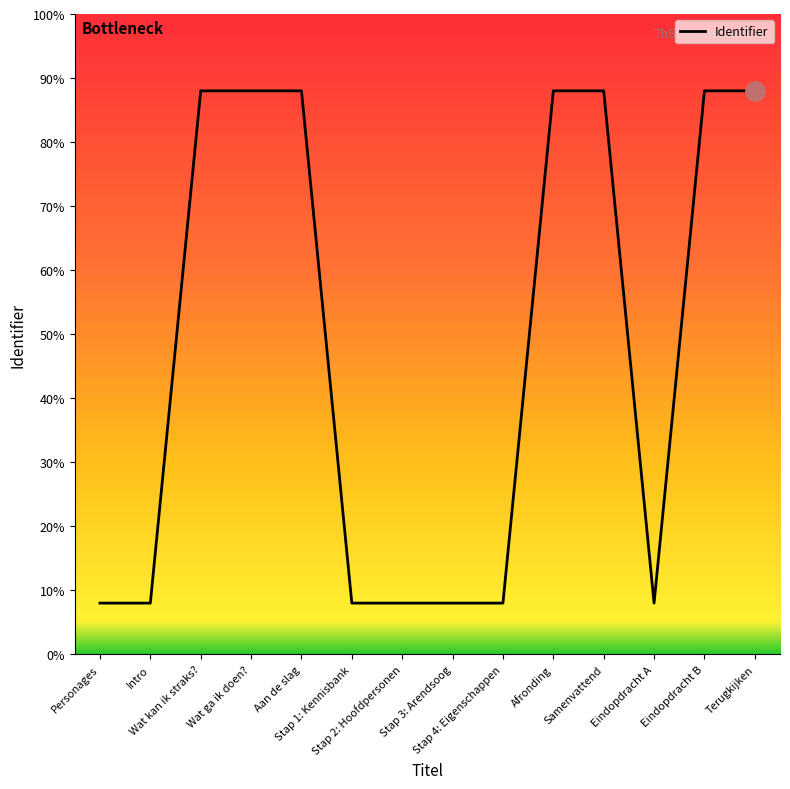

Does the chart have visible grid lines?

No